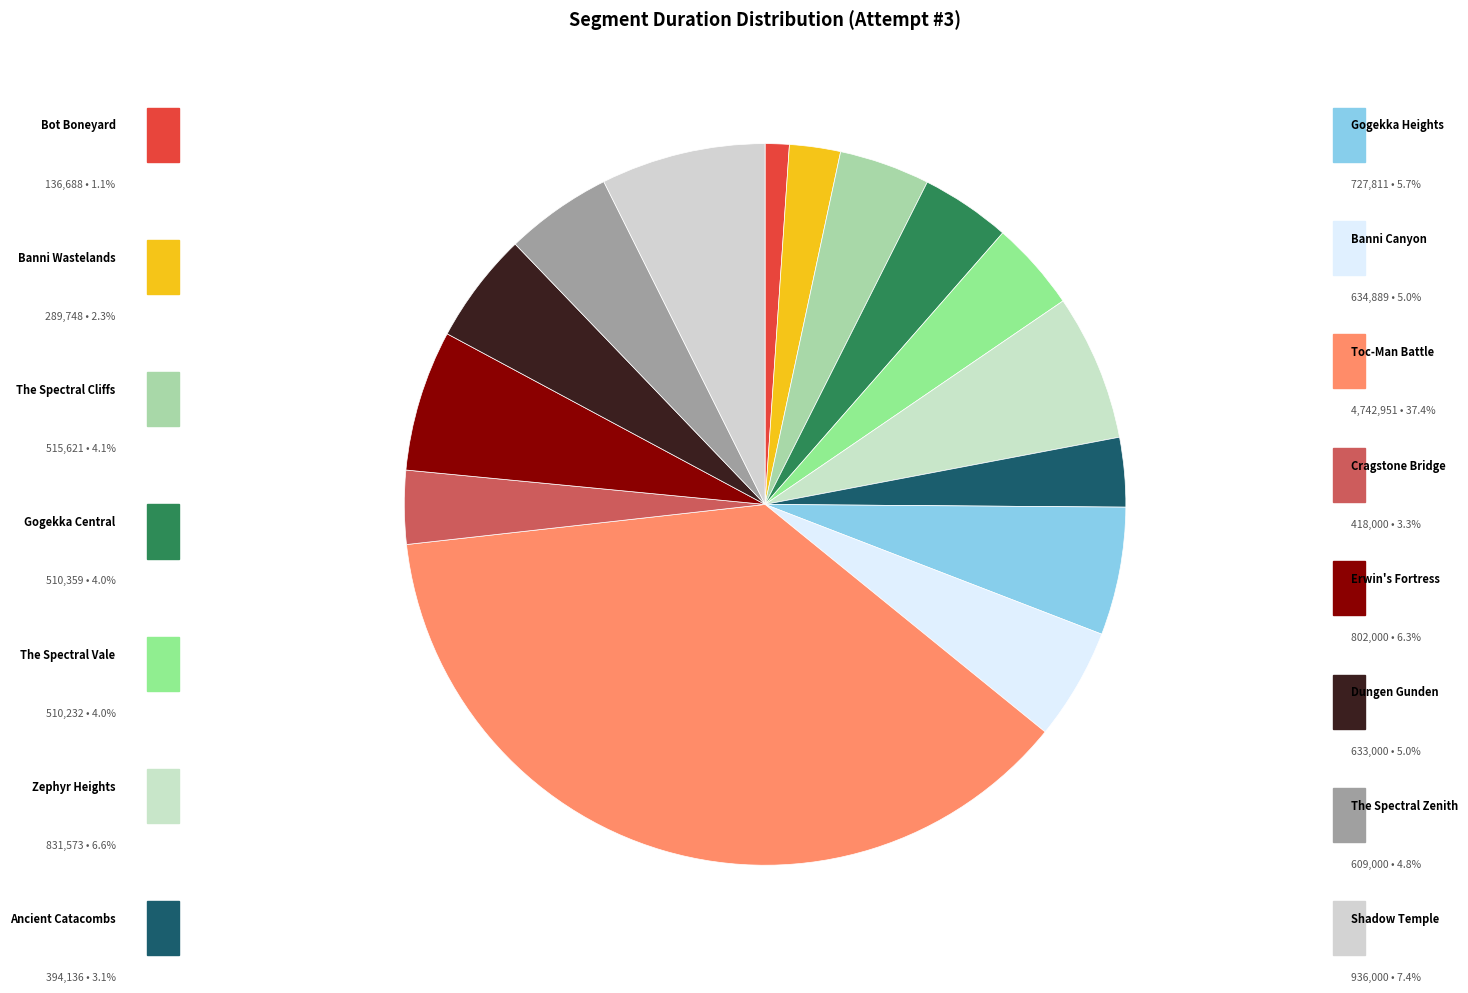

What is the change in value from Gogekka Central to Erwin's Fortress?

+291641